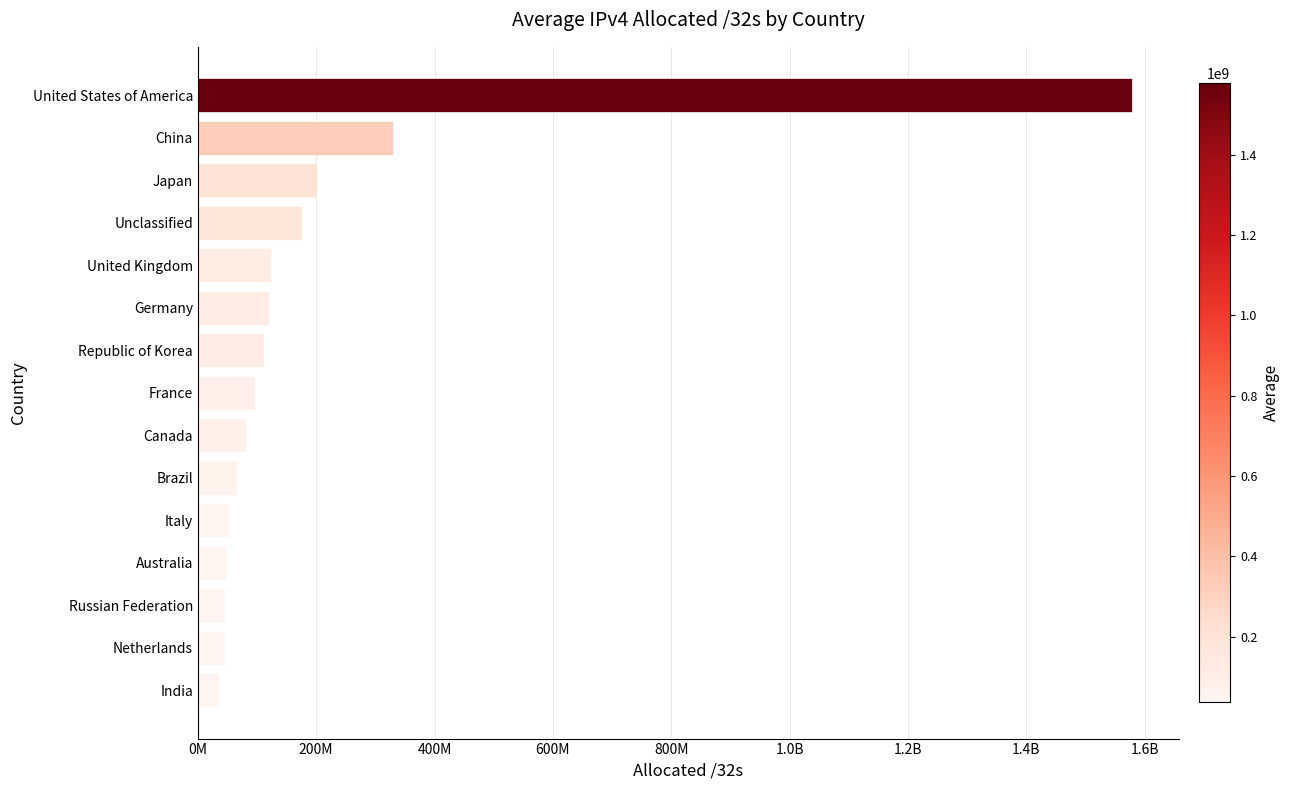

What is the sum of all values?

3113515632